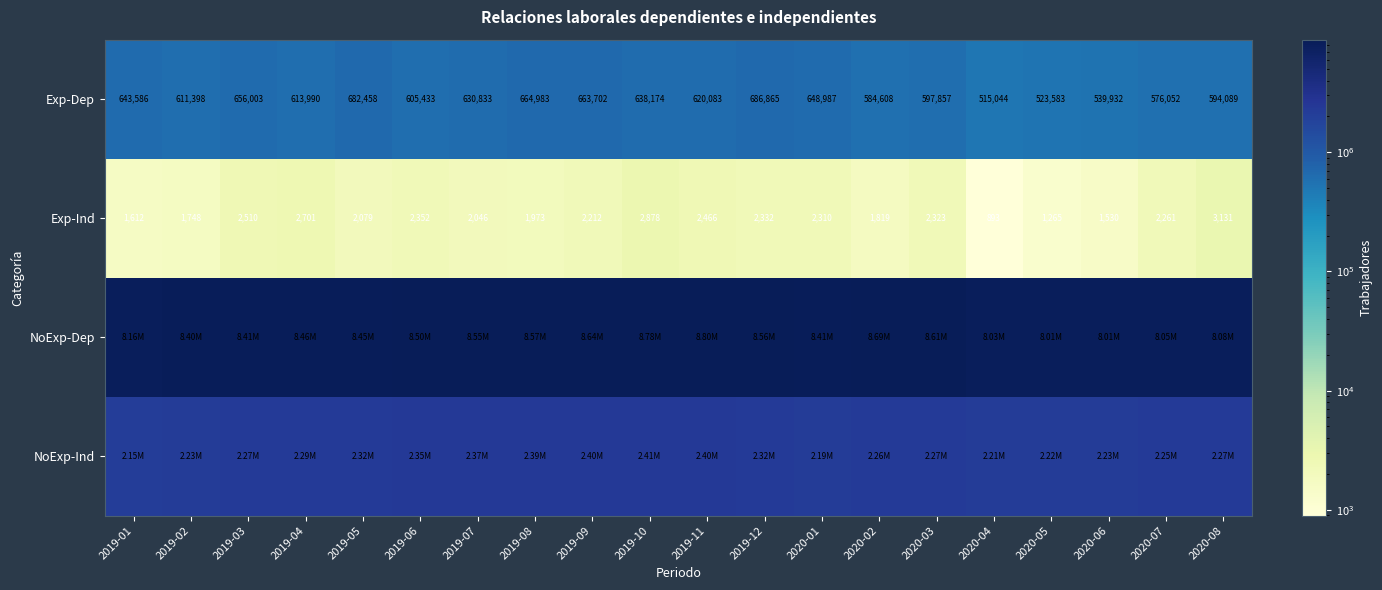

Rank the categories by Exp-Dep value from lowest to highest.

2020-04, 2020-05, 2020-06, 2020-07, 2020-02, 2020-08, 2020-03, 2019-06, 2019-02, 2019-04, 2019-11, 2019-07, 2019-10, 2019-01, 2020-01, 2019-03, 2019-09, 2019-08, 2019-05, 2019-12